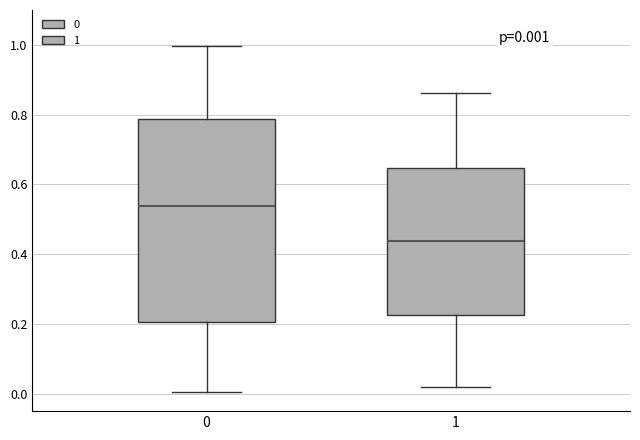

Comparing the boxes themselves (not the whiskers), which one is the tallest?

0